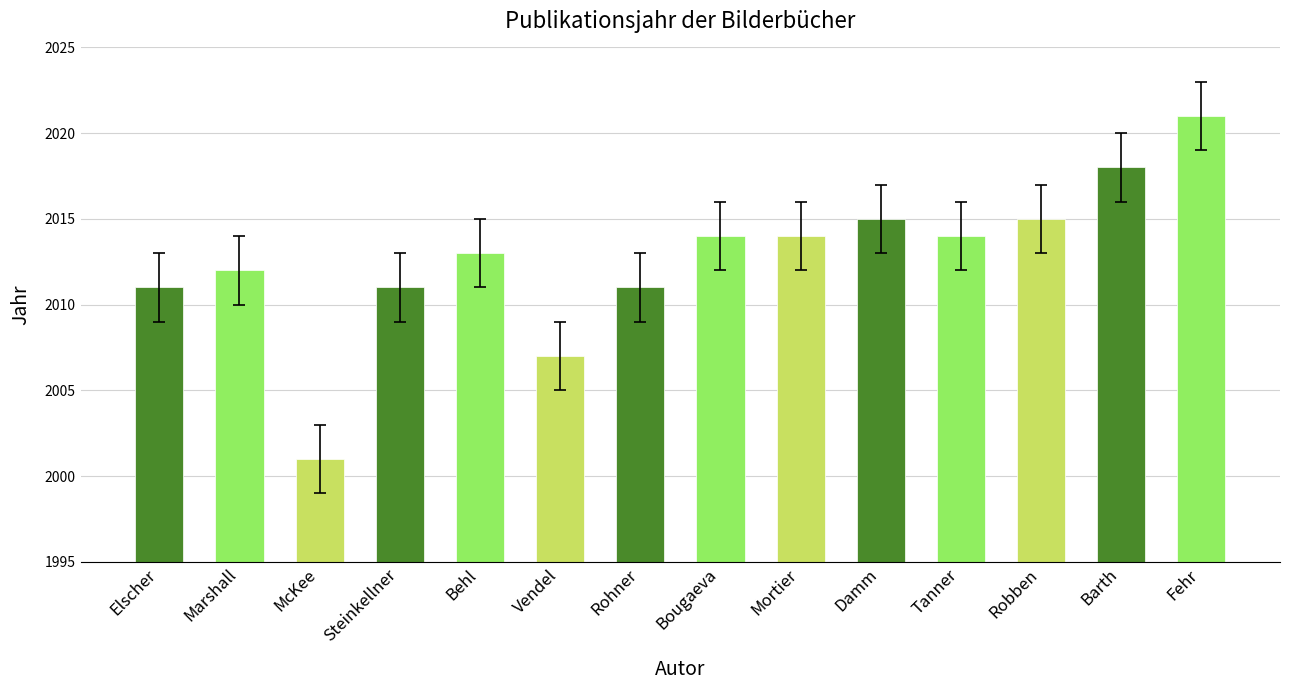

Read the value at Robben, to the nearest 10.

2020